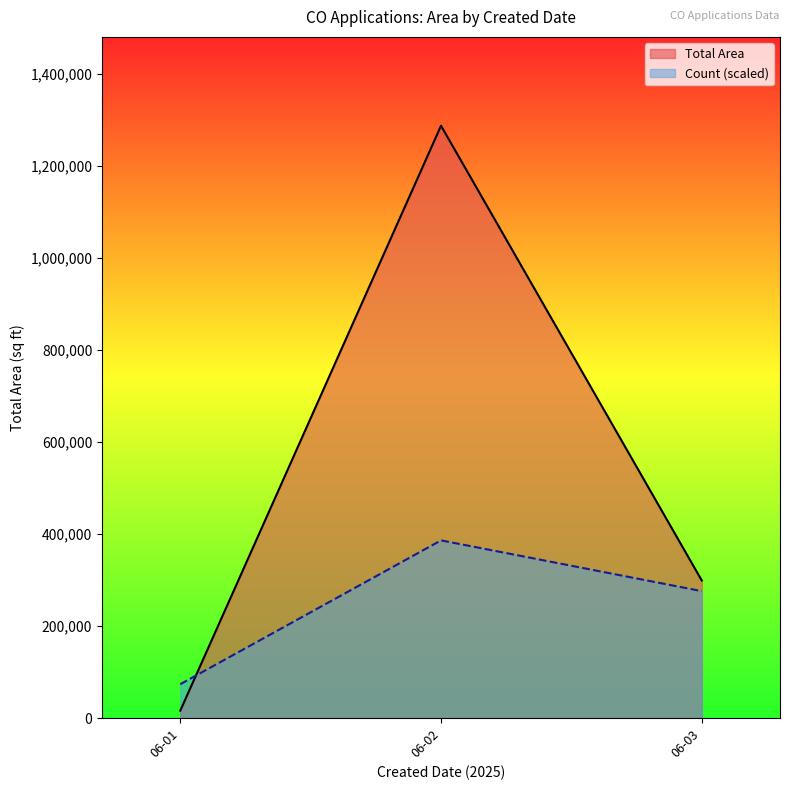

Rank the series by their maximum value, from highest to lowest.

Total Area, Count (scaled)